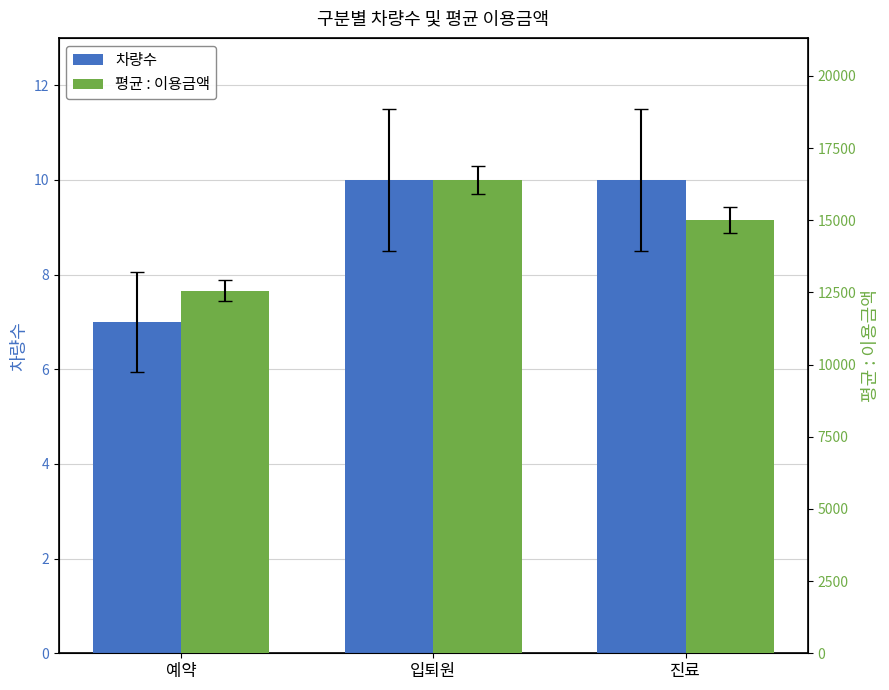

Which category has the lowest value in the 평균 : 이용금액 series?

예약